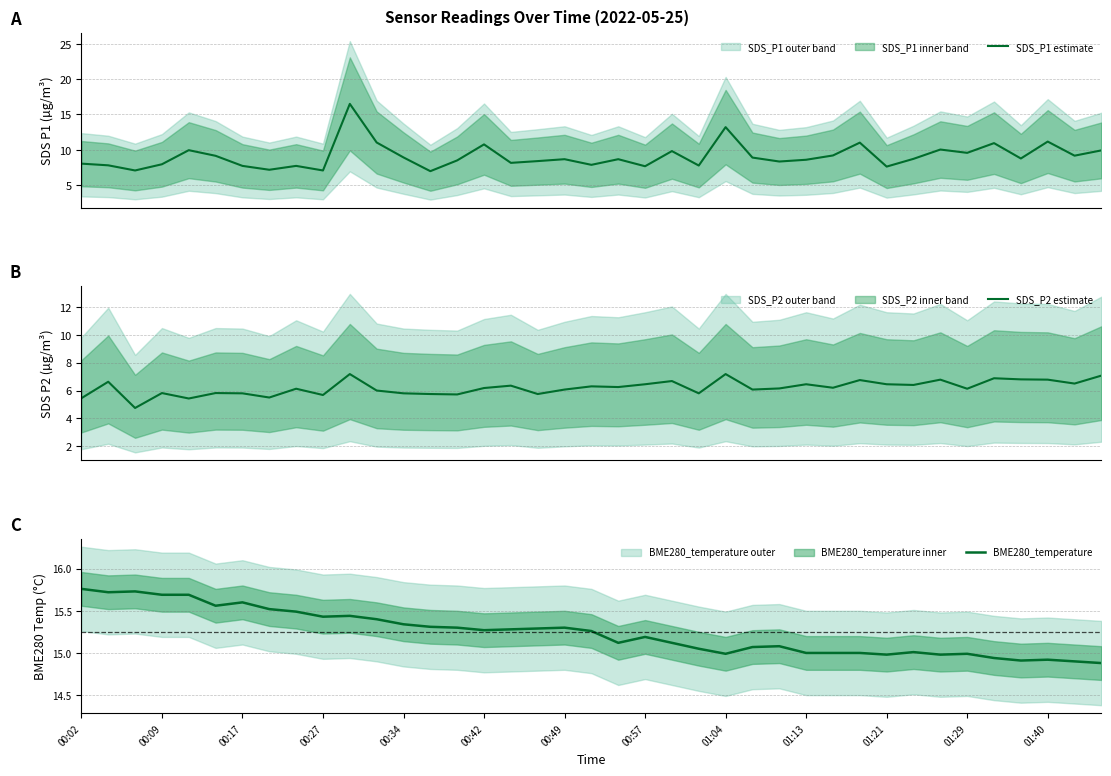

What is the maximum value for SDS_P1 estimate?

16.5